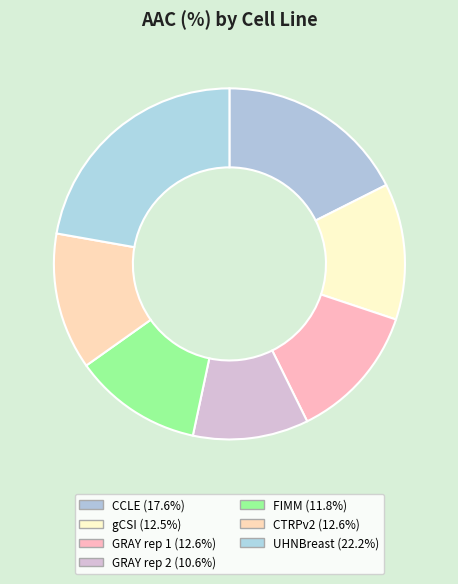

What is the total percentage of UHNBreast and CCLE?

39.8%